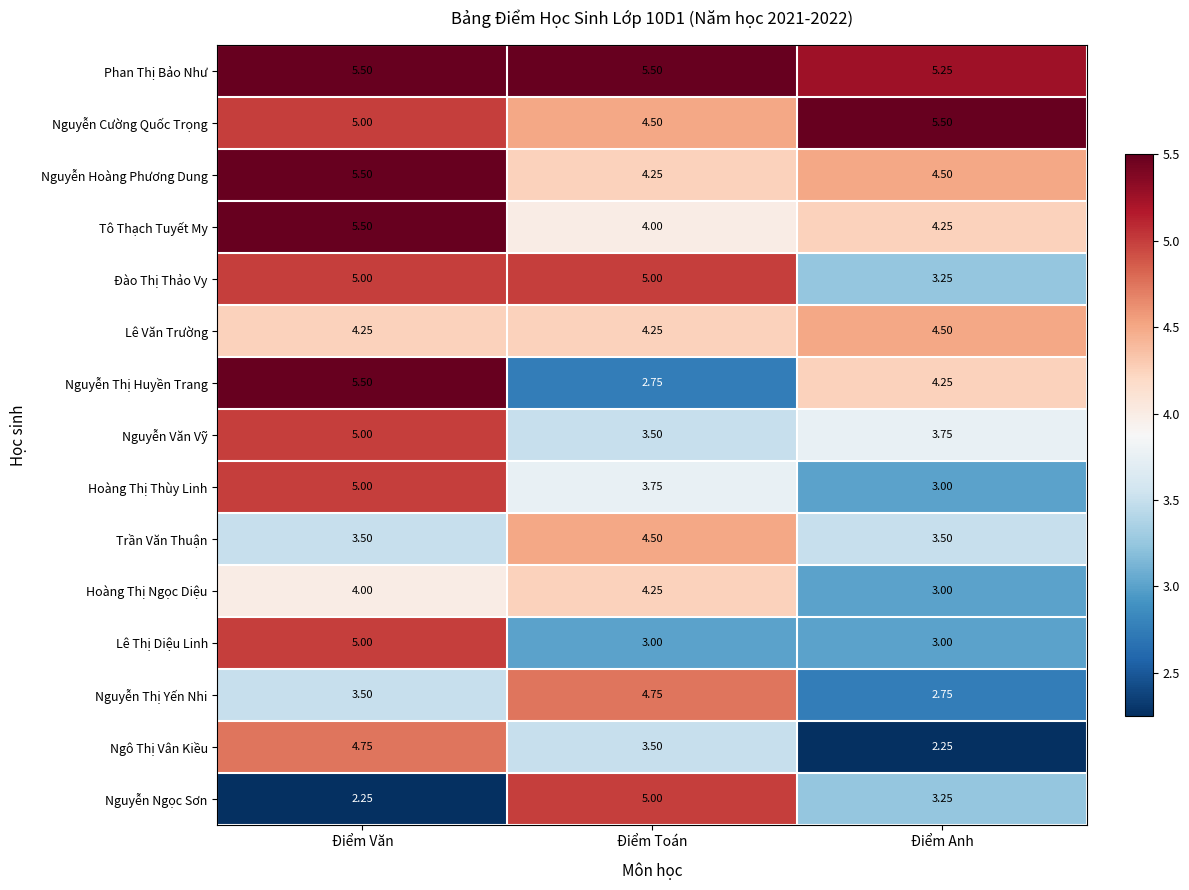

Count the number of data series in this chart.

15